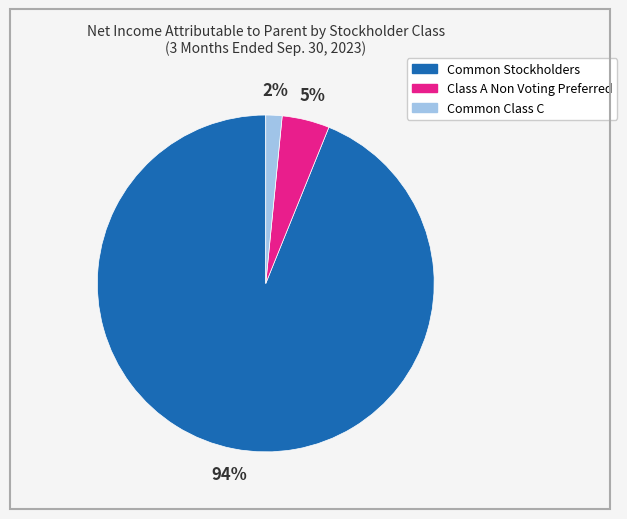

Rank the categories by value from lowest to highest.

Common Class C, Class A Non Voting Preferred, Common Stockholders